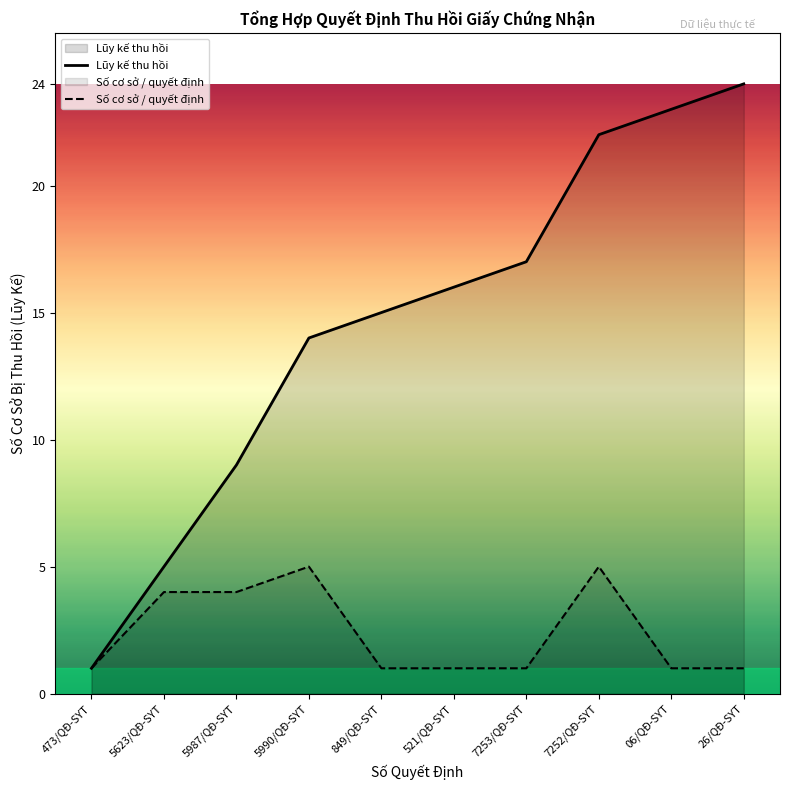

True or false: Lũy kế thu hồi and Số cơ sở / quyết định intersect in this chart.

False